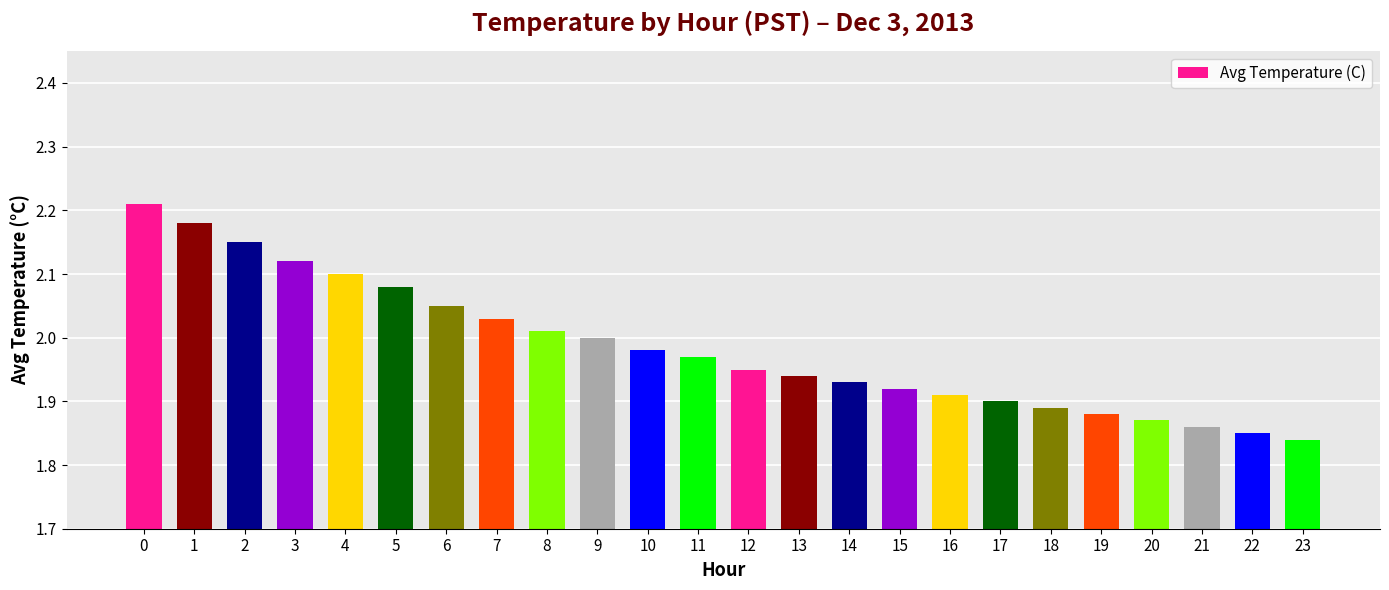

Rank the categories by value from lowest to highest.

23, 22, 21, 20, 19, 18, 17, 16, 15, 14, 13, 12, 11, 10, 9, 8, 7, 6, 5, 4, 3, 2, 1, 0